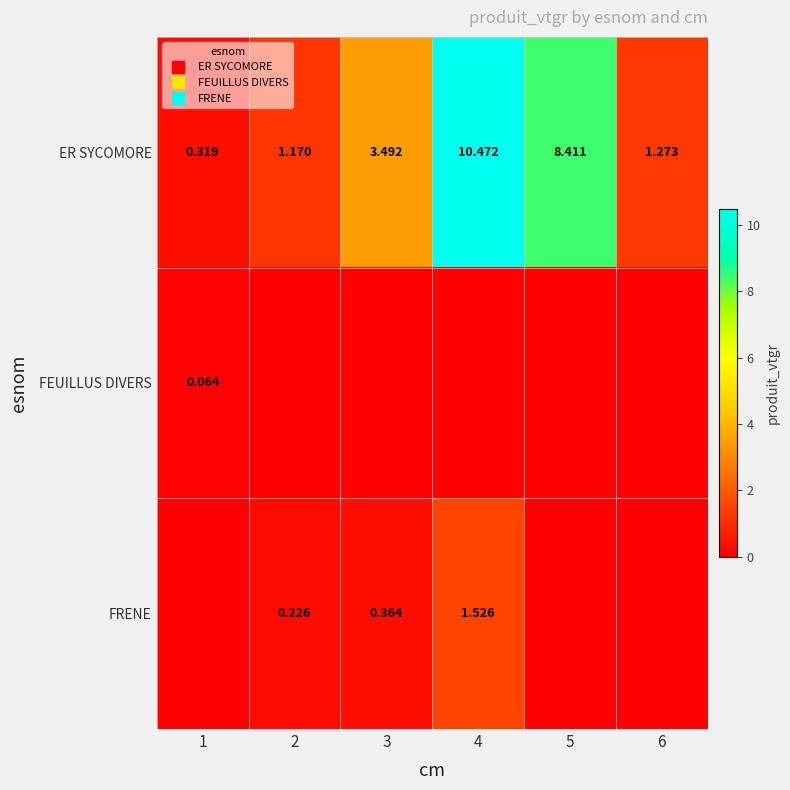

How many categories are shown in the chart?

6